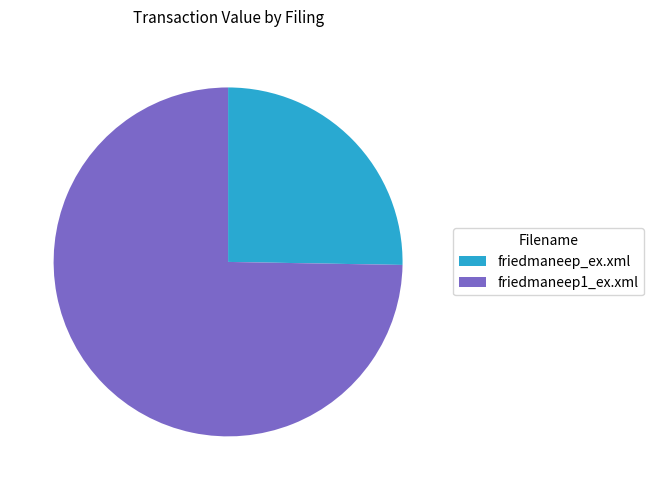

Do friedmaneep1_ex.xml and friedmaneep_ex.xml together represent more than half of the pie?

Yes